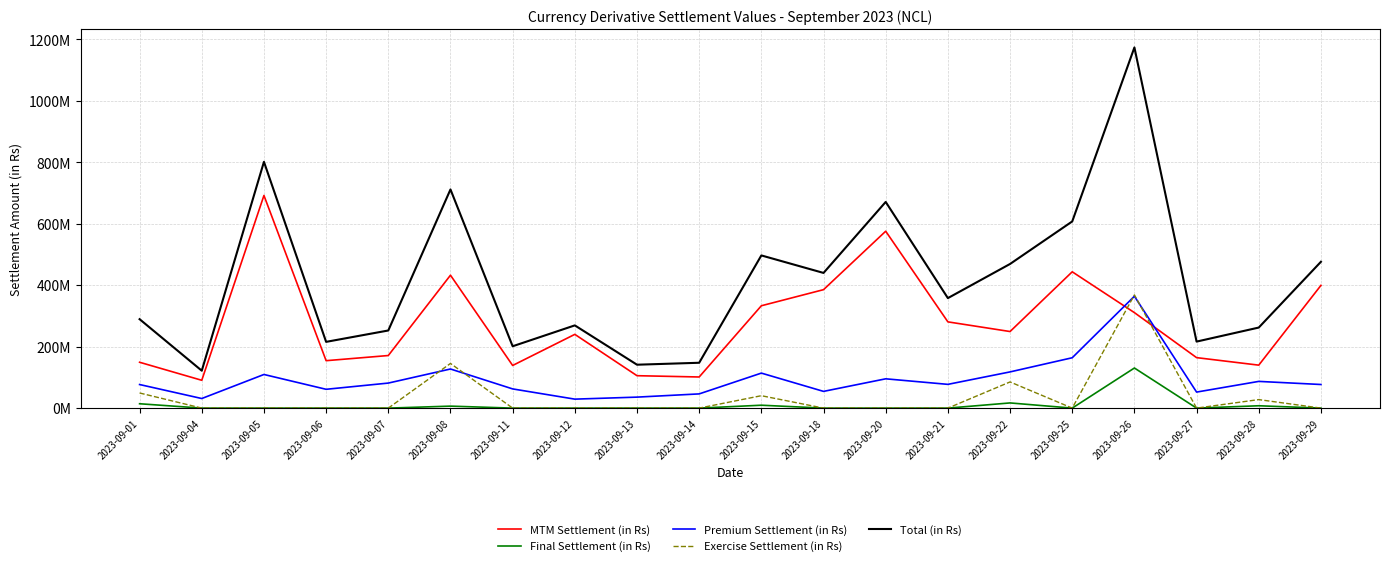

Reading left to right, extract all data points from this chart.

MTM Settlement (in Rs): 149274980.5	90605001.3	692215741.5	154413348.2	171189205.5	432666024.8	138838986.9	240104077.5	105525731.4	101343293.2	333204987.3	385601626.2	575844450.7	280766438.1	249288869.4	443747238.3	310851103.1	164330671.9	139874448.7	399505795.4
Final Settlement (in Rs): 14213574.1	0.0	0.0	0.0	0.0	6463460.4	0.0	0.0	0.0	0.0	9452480.2	0.0	0.0	0.0	16880928.6	0.0	130563335.9	0.0	7676208.3	0.0
Premium Settlement (in Rs): 76775785.0	31223277.5	109509627.5	61269520.0	81510627.5	127351827.5	62510432.5	29217912.5	35785400.0	46288847.5	113975875.0	54463185.0	95381637.5	77337330.0	117884070.0	163950677.5	364188585.0	52198787.5	86978960.0	76874010.0
Exercise Settlement (in Rs): 49269428.0	0.0	0.0	0.0	0.0	145410057.4	0.0	0.0	0.0	0.0	40419690.2	0.0	0.0	0.0	85212696.2	0.0	368515067.4	0.0	27720147.0	0.0
Total (in Rs): 289533767.6	121828278.8	801725369.0	215682868.2	252699833.0	711891370.1	201349419.4	269321990.0	141311131.4	147632140.7	497053032.7	440064811.2	671226088.2	358103768.1	469266564.2	607697915.8	1174118091.4	216529459.4	262249764.0	476379805.4